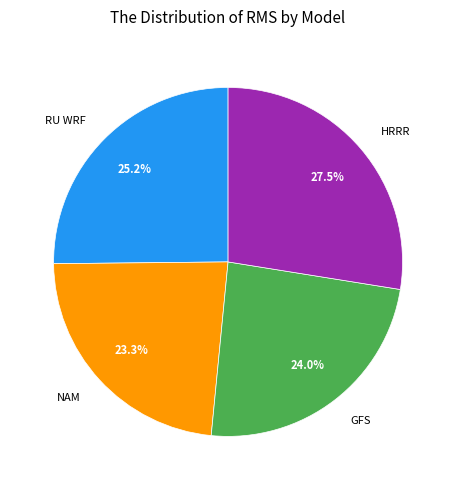

To the nearest percent, what is the difference between the RU WRF and NAM slice percentages?

2%